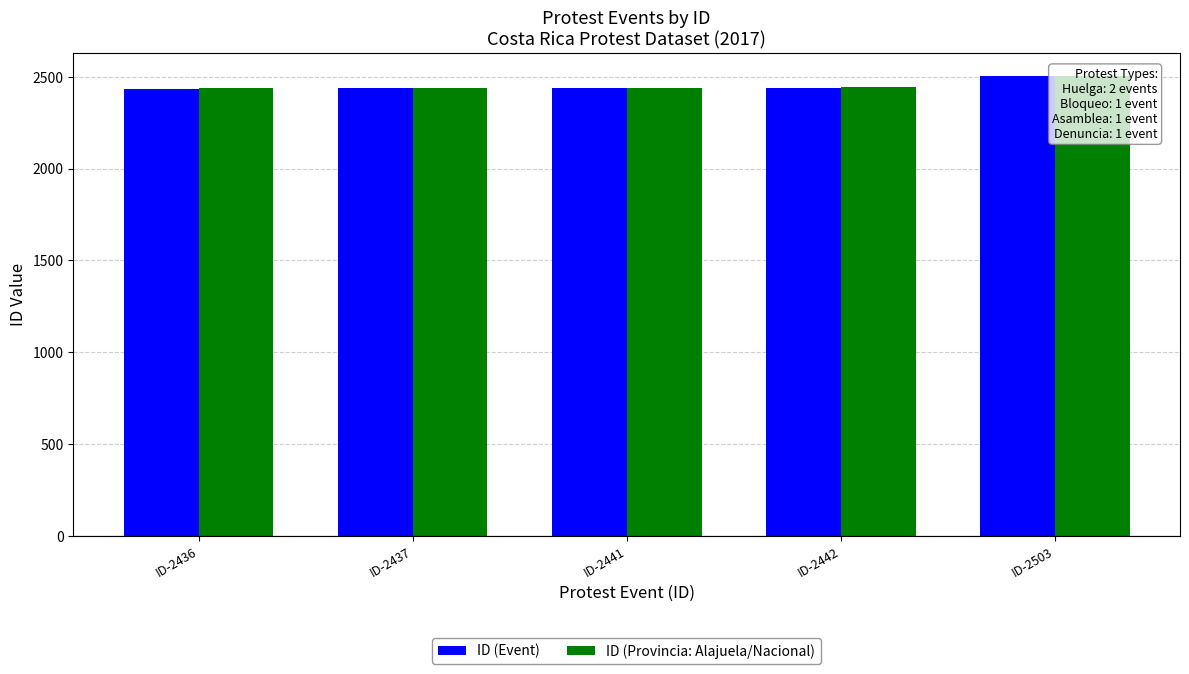

What is the difference between the second highest and second lowest values in the ID (Provincia: Alajuela/Nacional) series?

5